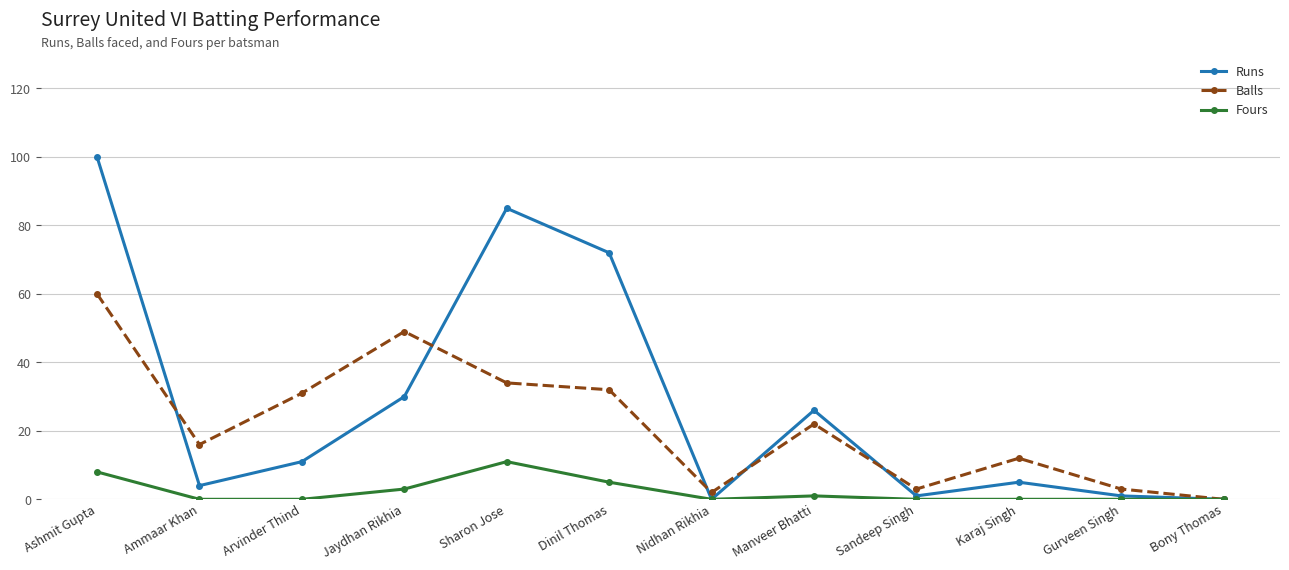

What is the label of the 1st point from the left?

Ashmit Gupta